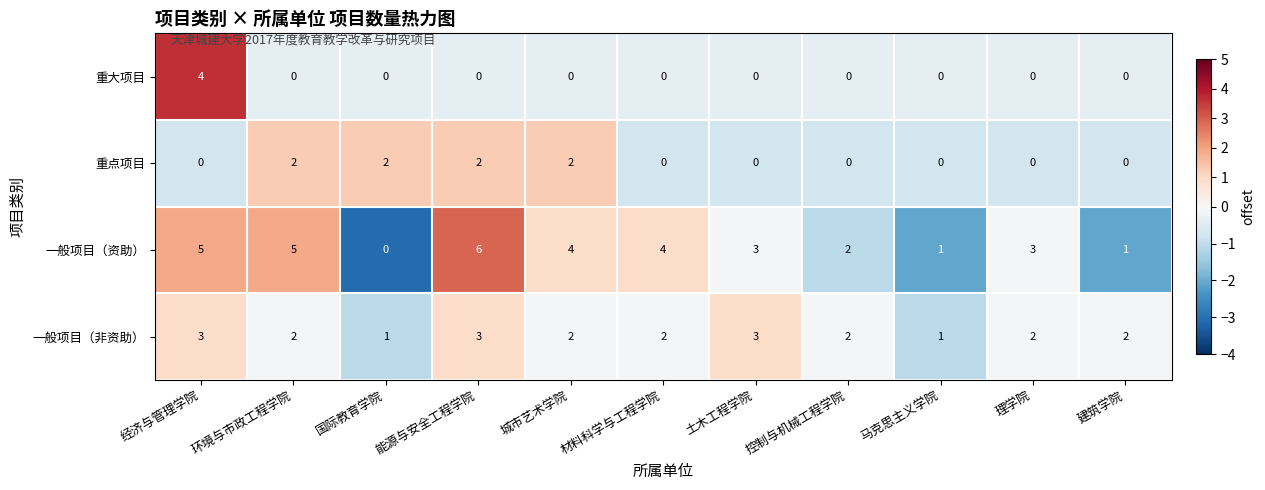

Rank the series at 经济与管理学院 from lowest to highest value.

重点项目, 一般项目（非资助）, 重大项目, 一般项目（资助）